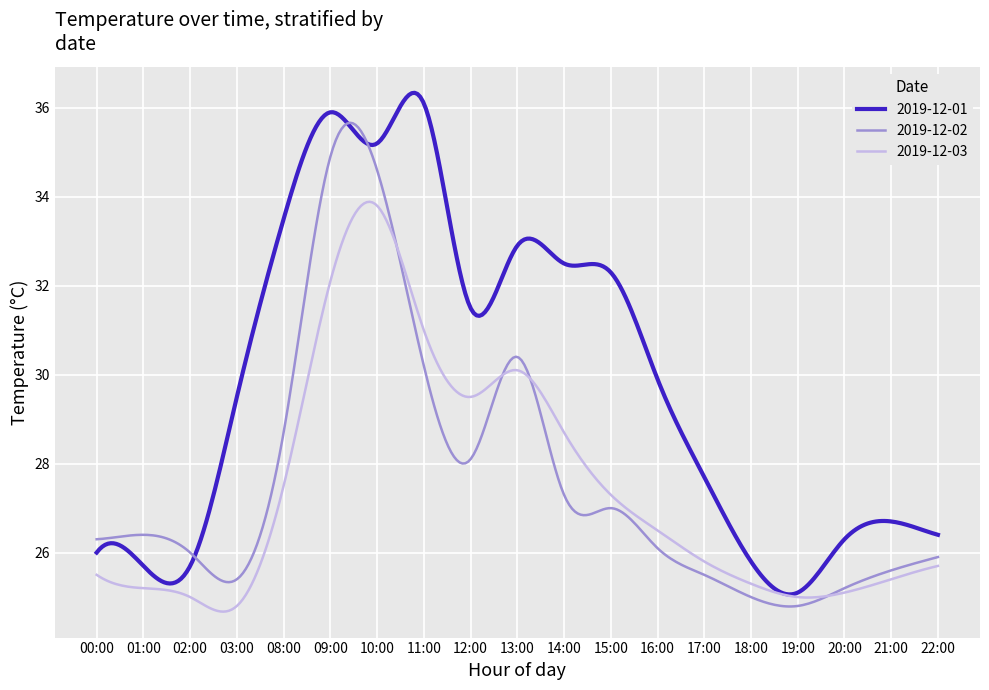

What is the minimum value for 2019-12-01?

25.1